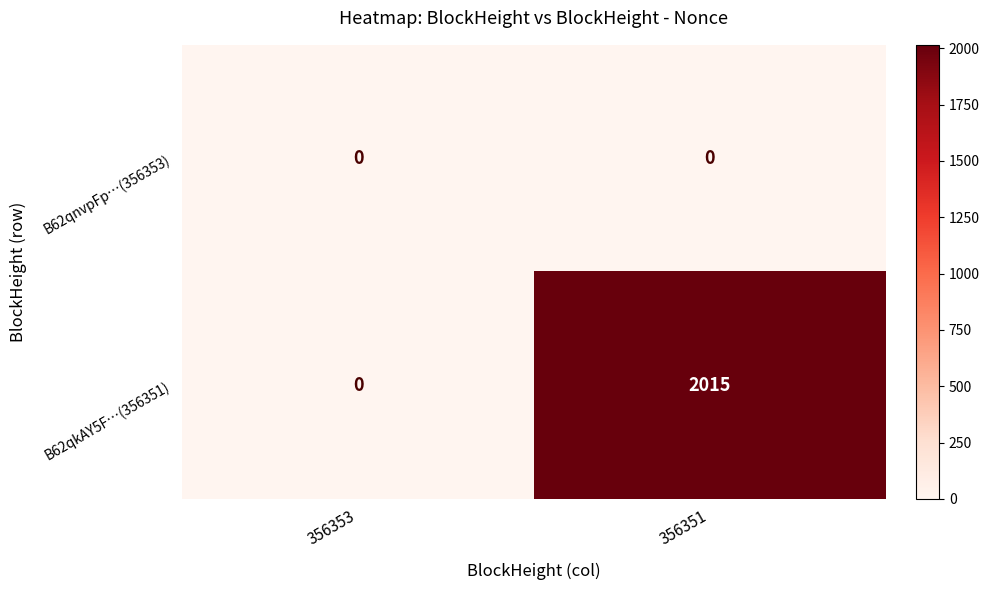

What is the average value of the B62qkAY5F…(356351) series?

1008